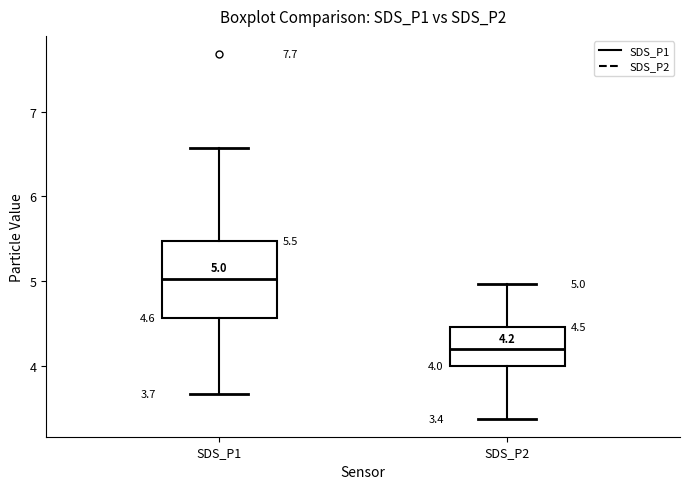

Comparing the boxes themselves (not the whiskers), which one is the tallest?

SDS_P1